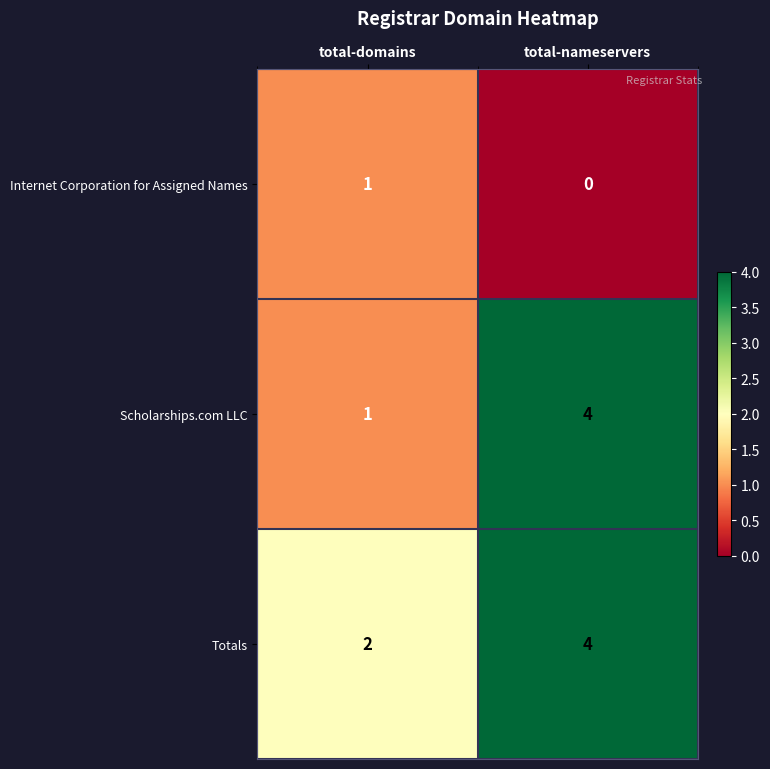

Which series has the largest total across all categories?

Totals